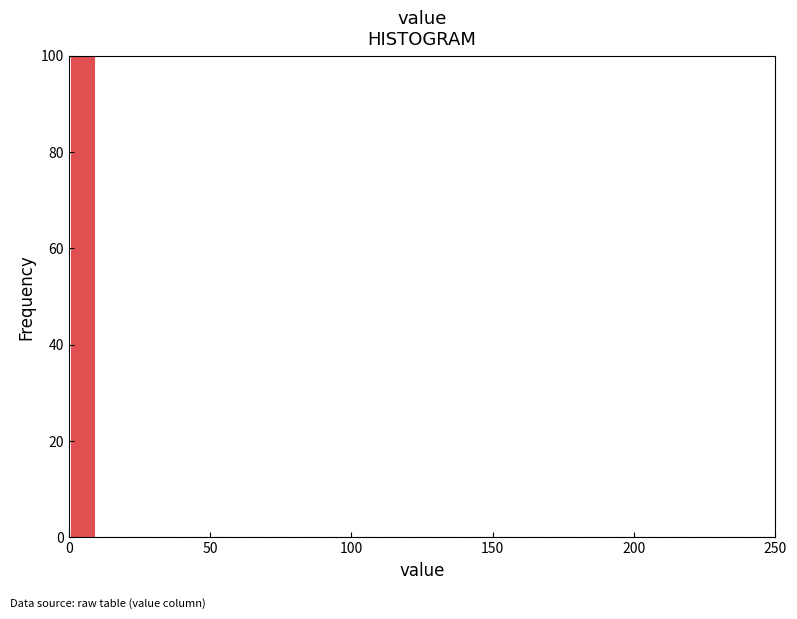

Around what value on the x-axis is the tallest bar? Give the approximate position of its centre, as read against the axis.

5